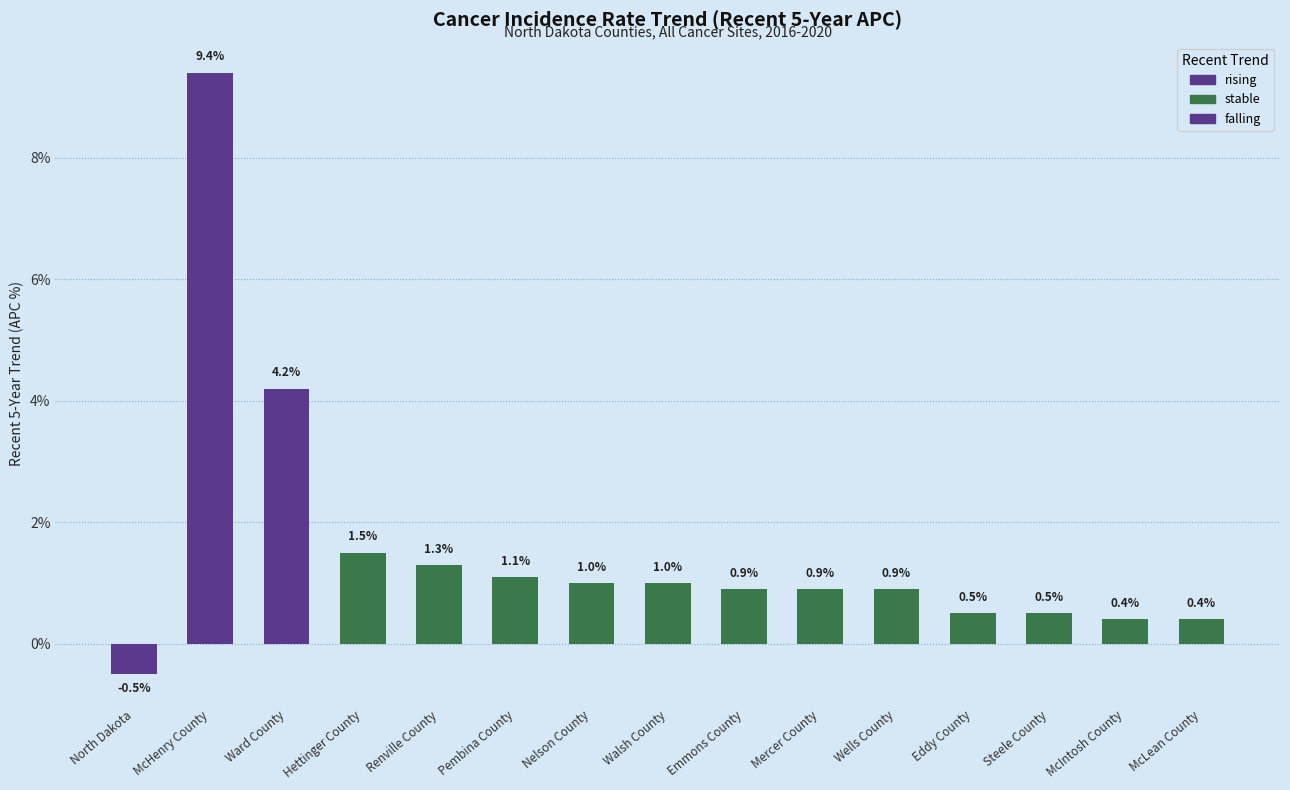

What is the change in value from Ward County to McLean County?

-3.8